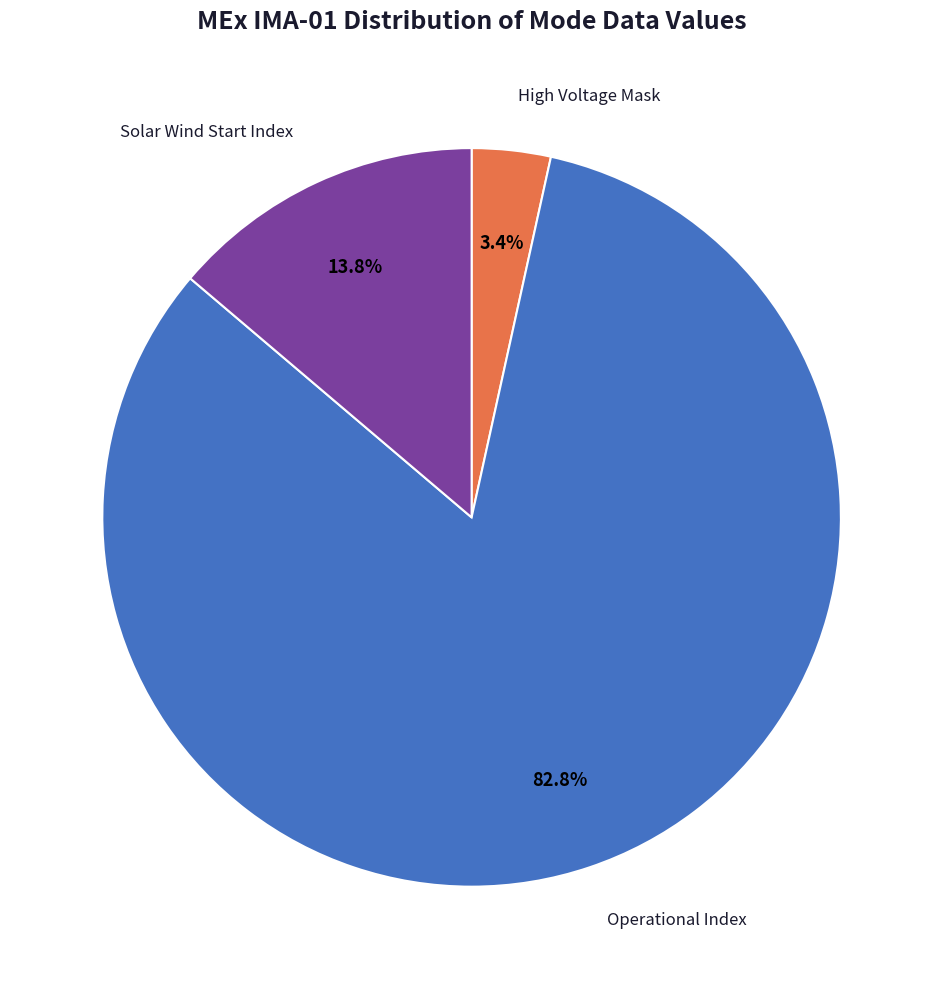

How many slices are in this pie chart?

3